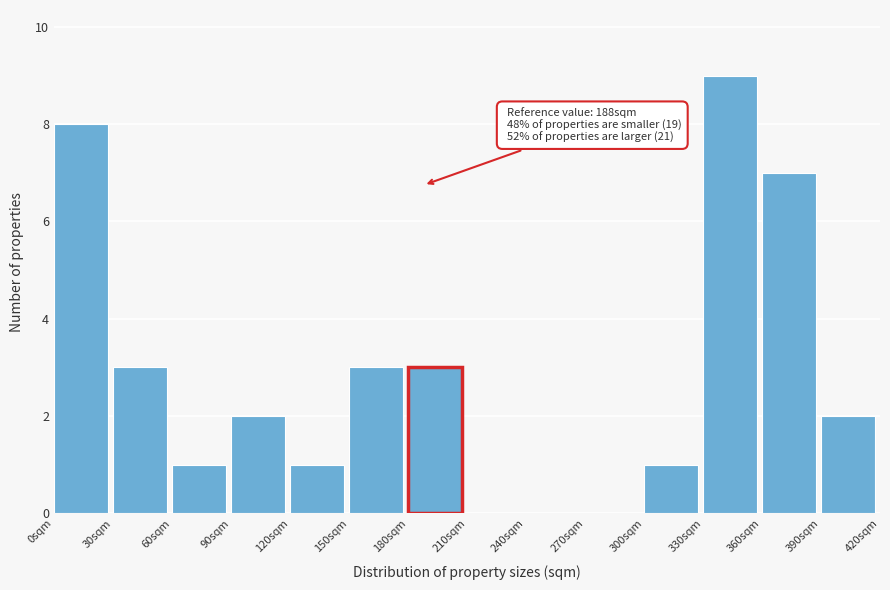

Over which range of the x-axis is the bar tallest?

330 to 360